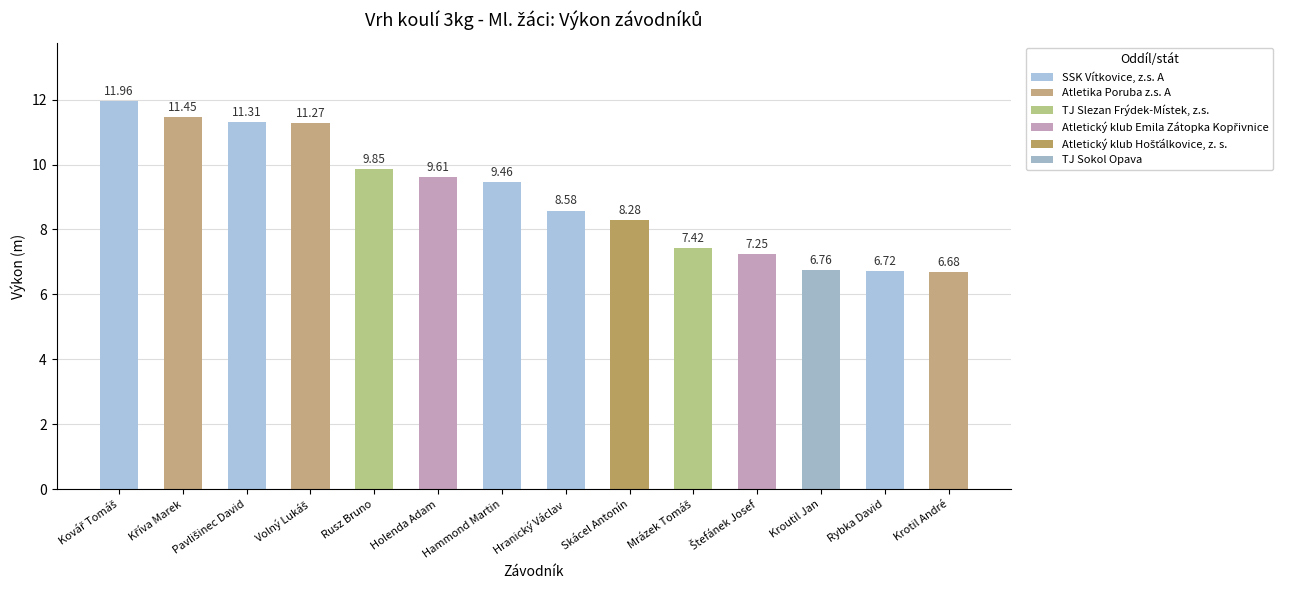

Is it true that the value at Krotil André is 11.1?

False